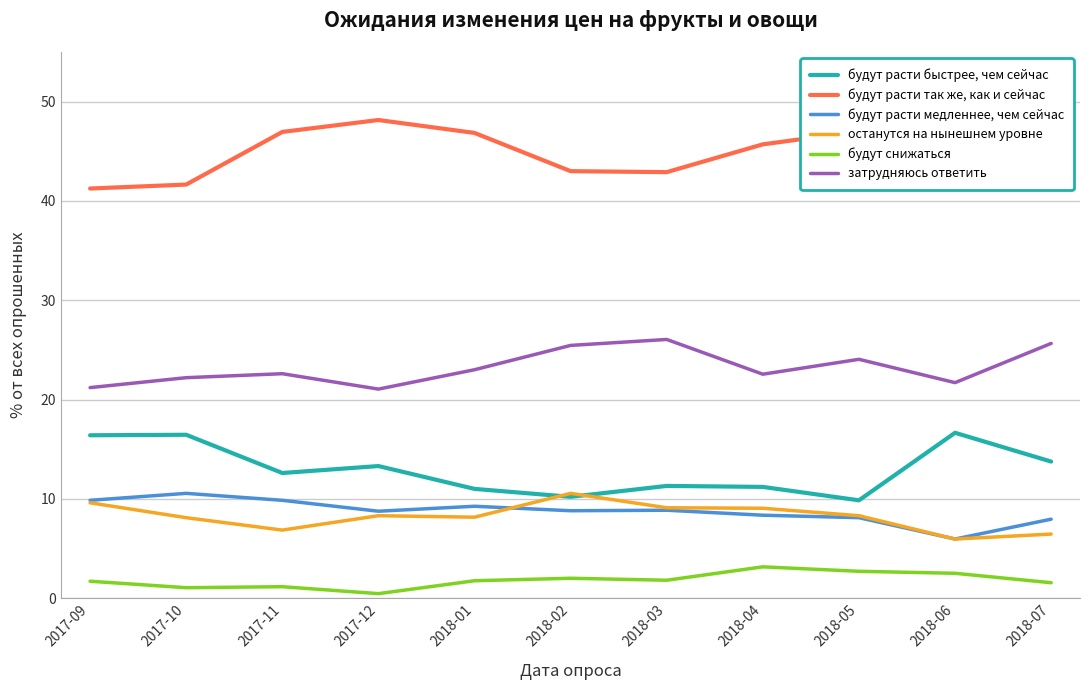

What position from the right is 2018-03?

5